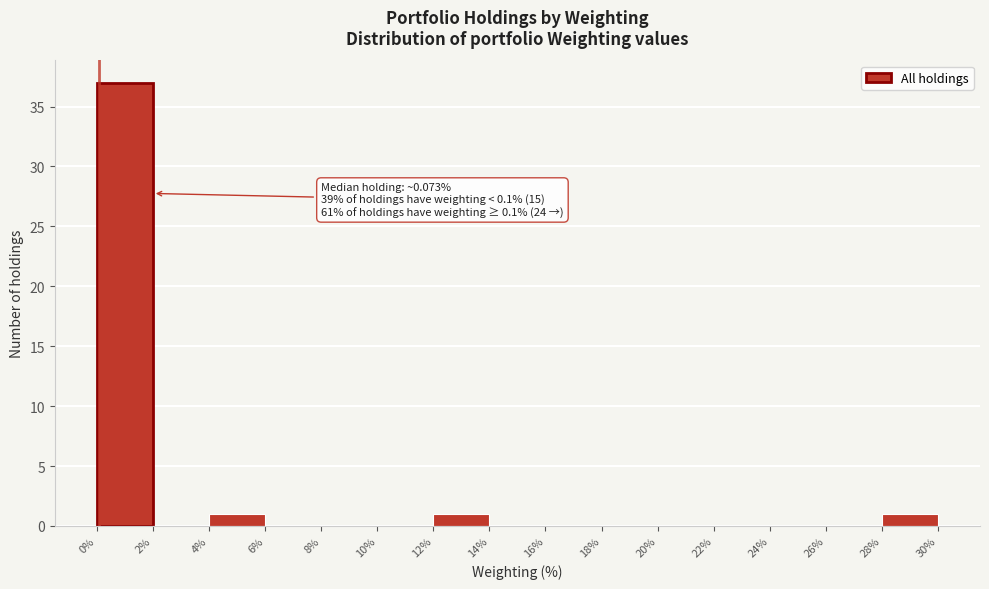

Which range on the x-axis has the tallest bar?

0% to 2%